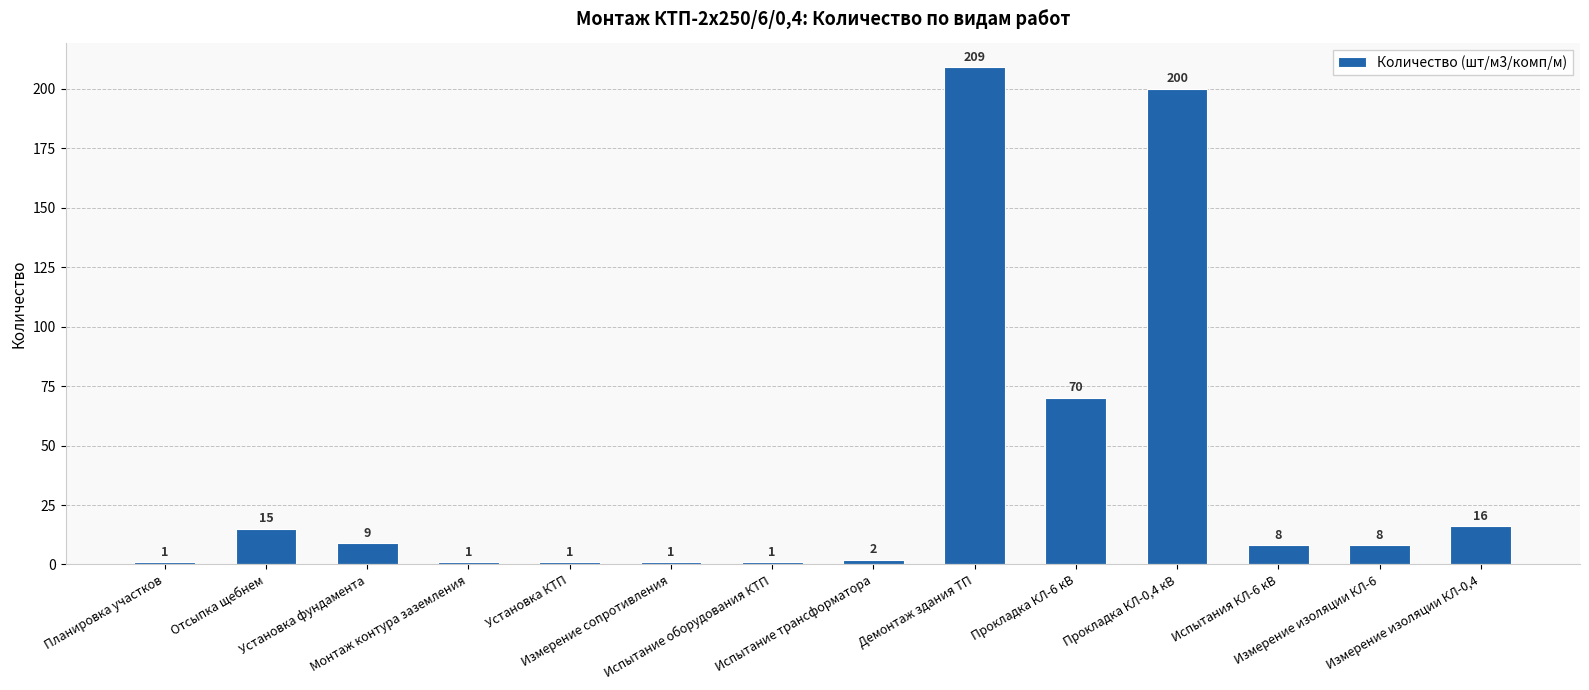

What is the approximate value at Демонтаж здания ТП, to the nearest 50?

200